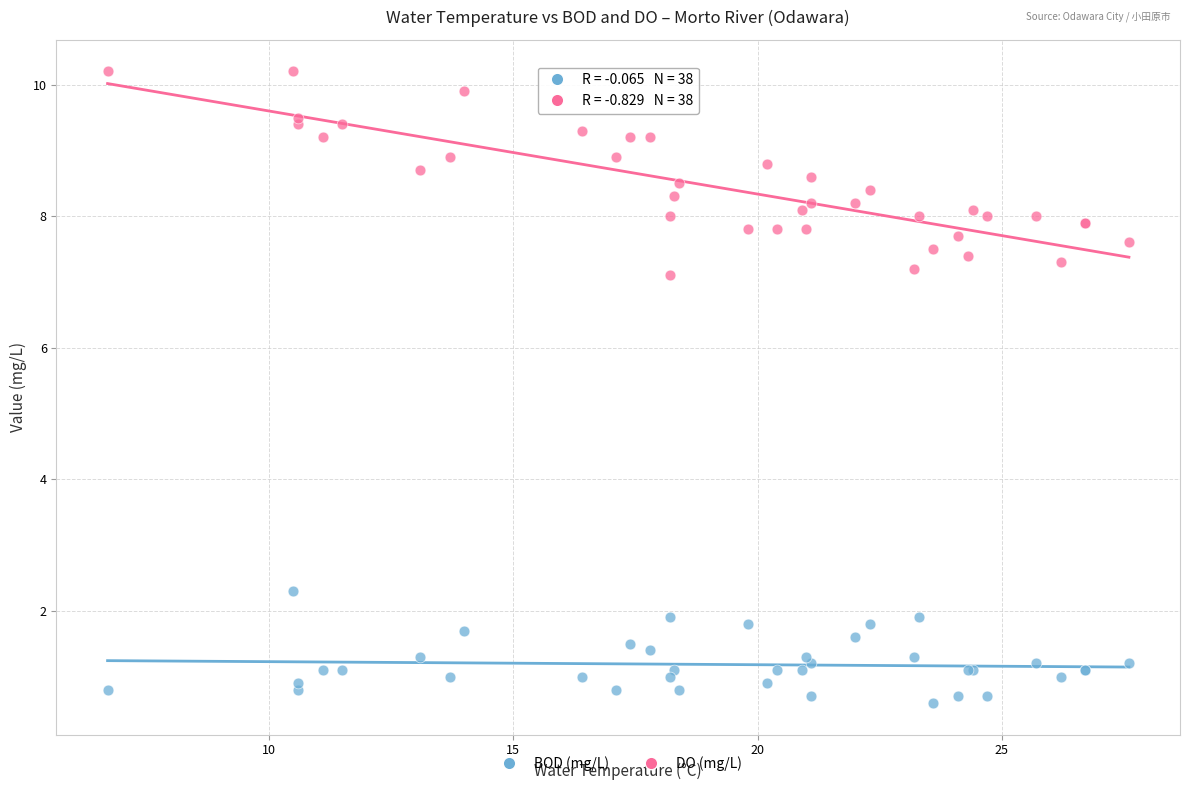

Which series has the widest spread of Y values?

DO (mg/L)